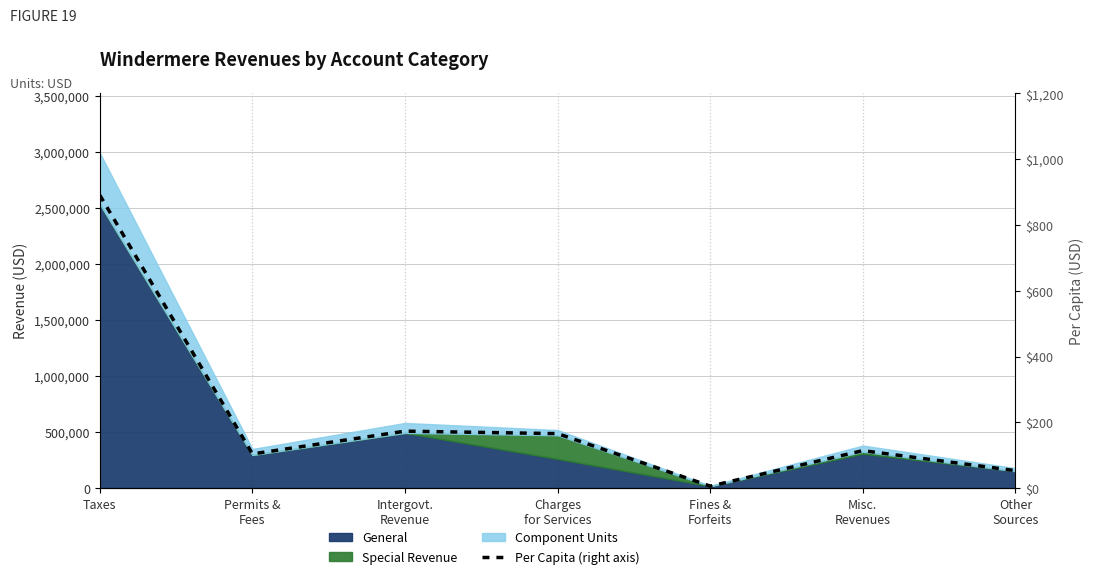

What position from the left is Taxes?

1